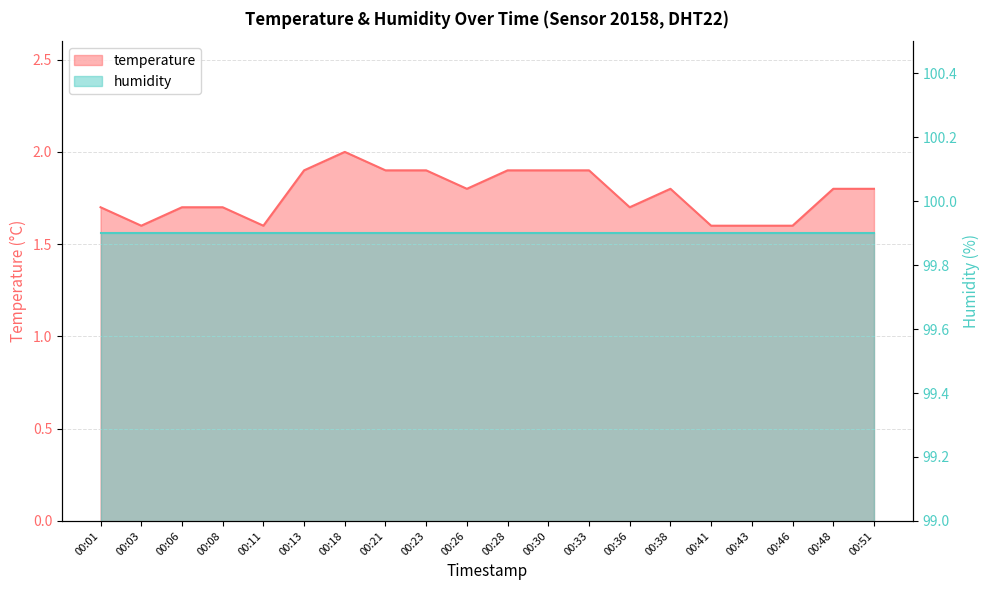

What is the change in value from 00:08 to 00:30?

+0.2